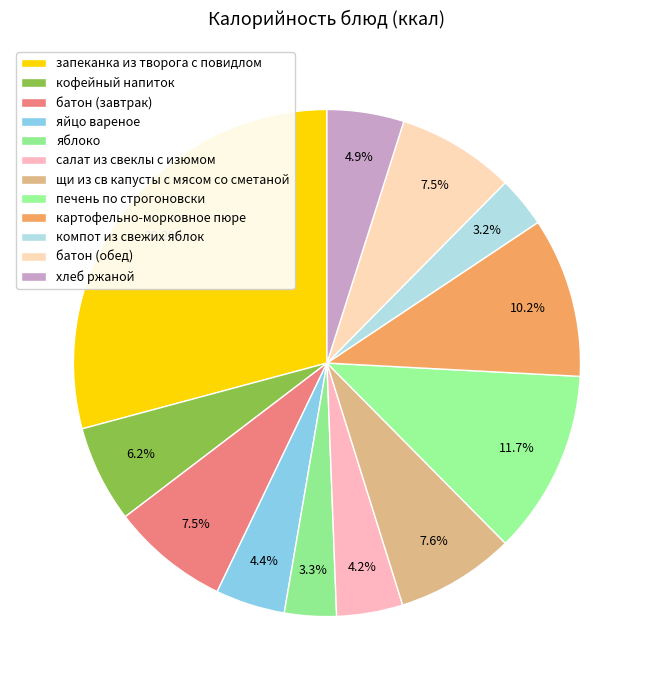

Count the number of slices in the pie.

12